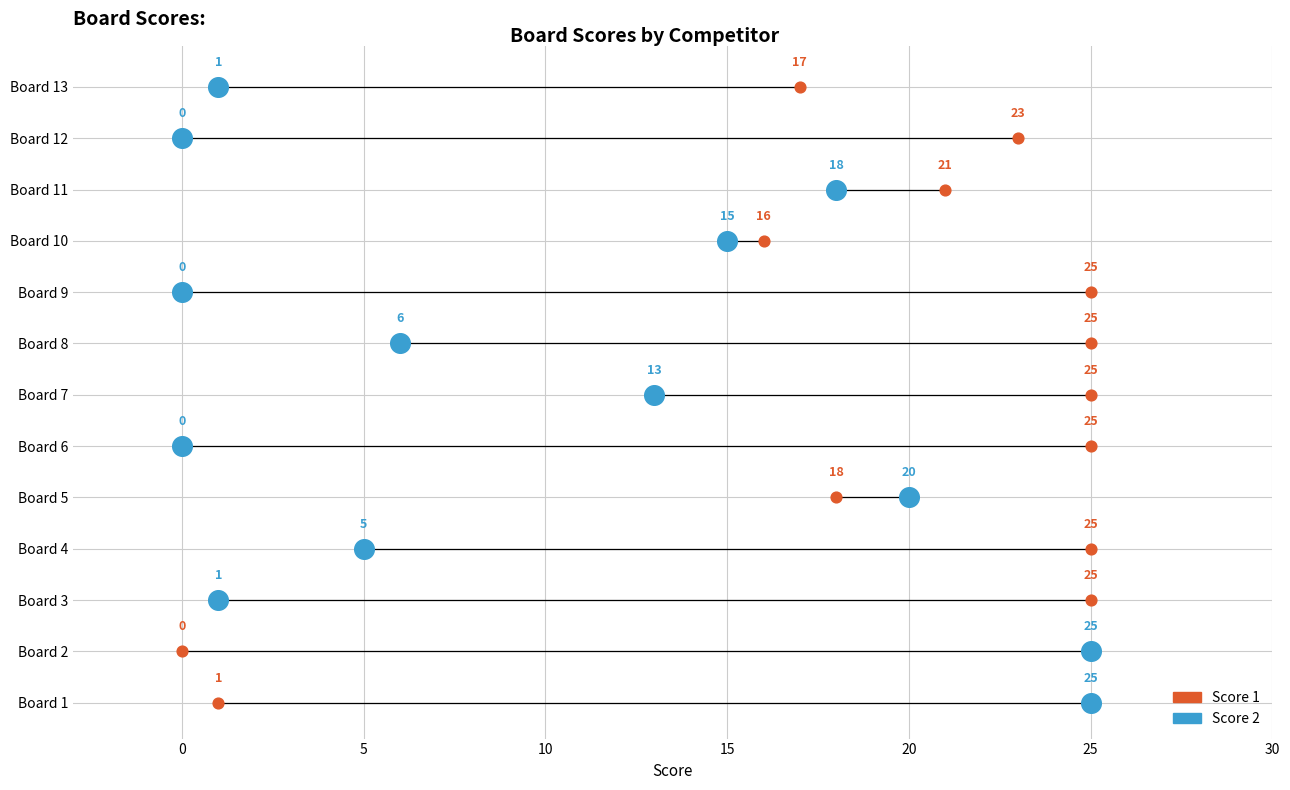

What are all the series names shown in the legend?

Score 1, Score 2